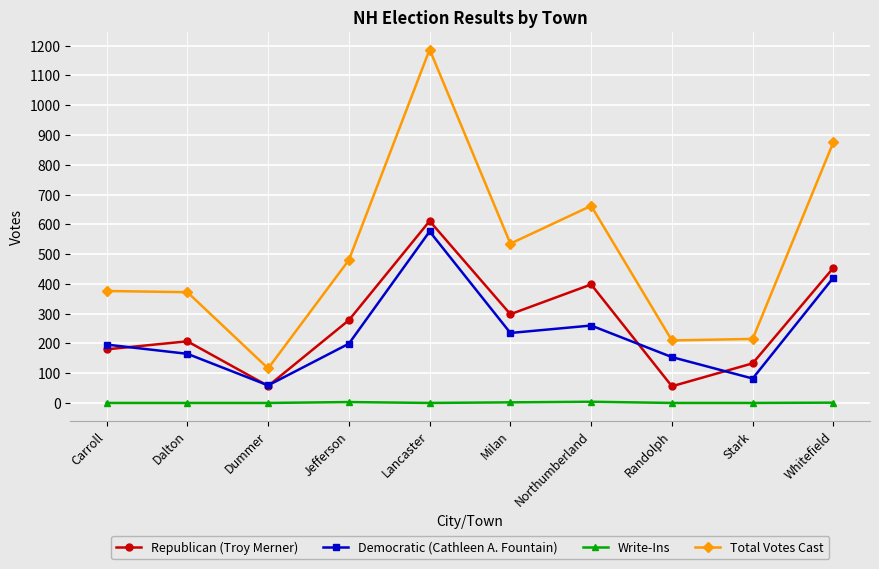

What is the label of the 2nd point from the right?

Stark